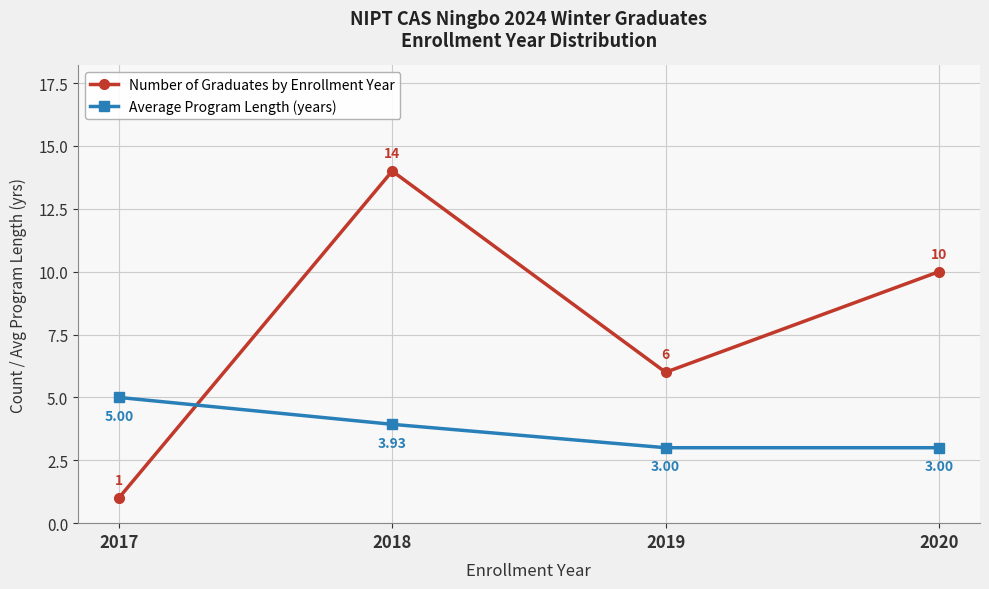

What is the value of the Number of Graduates by Enrollment Year point at the 4th from the left?

10.0